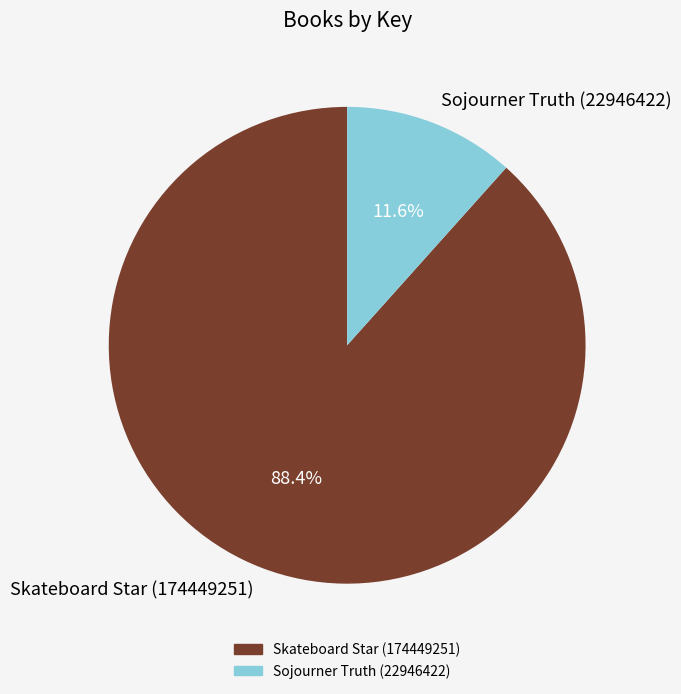

Between Skateboard Star (174449251) and Sojourner Truth (22946422), which is larger?

Skateboard Star (174449251)